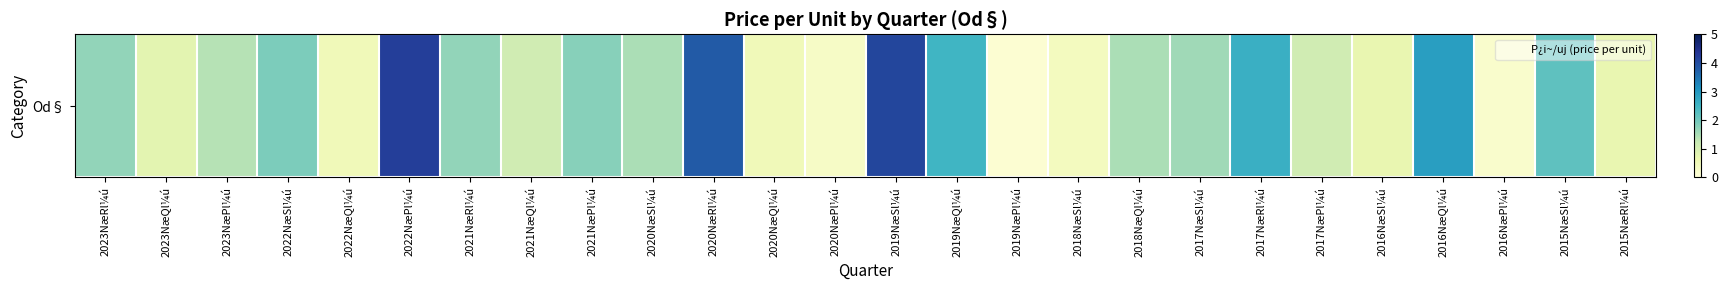

Reading right to left, what are all the values shown in this chart?

2015NæRl¼ú=0.7	2015NæSl¼ú=2.2	2016NæPl¼ú=0.2	2016NæQl¼ú=2.9	2016NæSl¼ú=0.7	2017NæPl¼ú=1.1	2017NæRl¼ú=2.6	2017NæSl¼ú=1.6	2018NæQl¼ú=1.5	2018NæSl¼ú=0.4	2019NæPl¼ú=0.1	2019NæQl¼ú=2.5	2019NæSl¼ú=4.1	2020NæPl¼ú=0.3	2020NæQl¼ú=0.5	2020NæRl¼ú=3.8	2020NæSl¼ú=1.5	2021NæPl¼ú=1.8	2021NæQl¼ú=1.1	2021NæRl¼ú=1.7	2022NæPl¼ú=4.2	2022NæQl¼ú=0.5	2022NæSl¼ú=1.9	2023NæPl¼ú=1.4	2023NæQl¼ú=0.8	2023NæRl¼ú=1.7